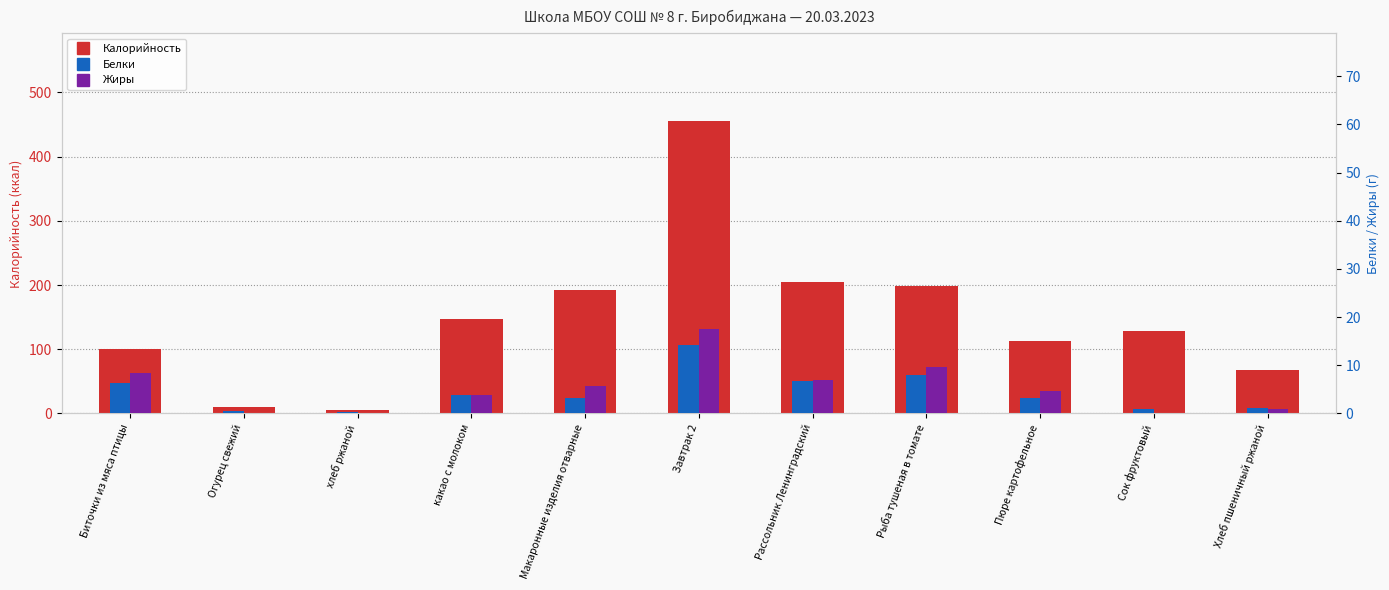

Rank the series at Огурец свежий from lowest to highest value.

Жиры, Белки, Калорийность